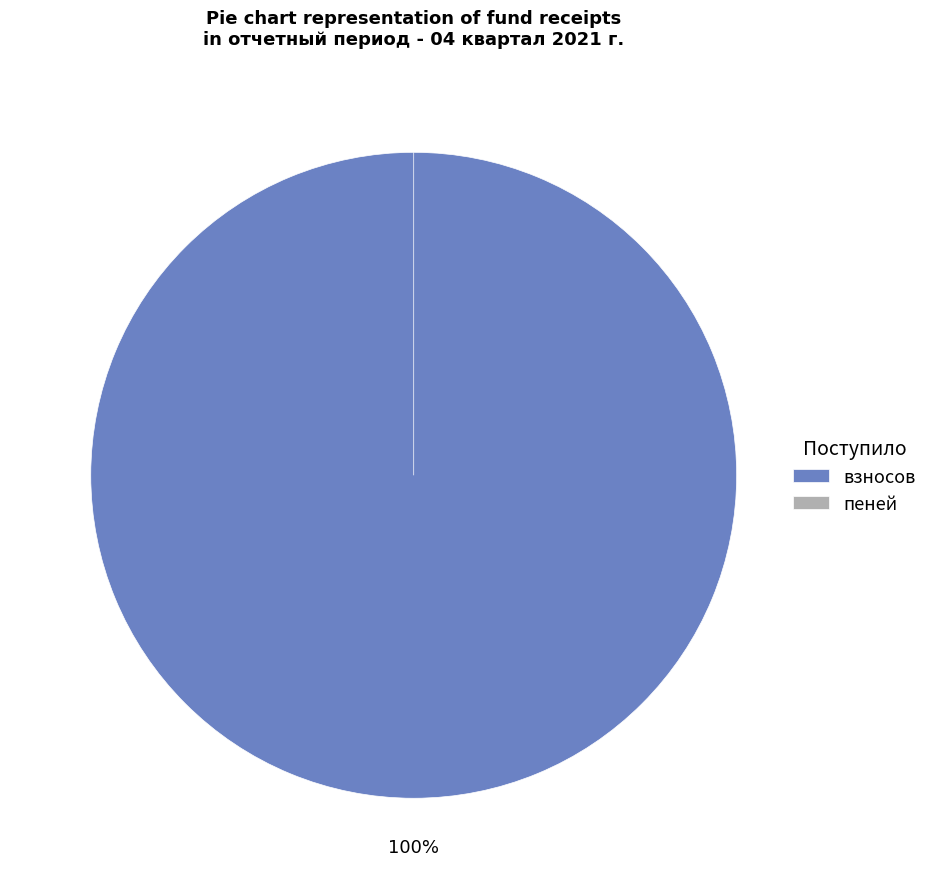

What percentage is the взносов slice, to the nearest percent?

100%